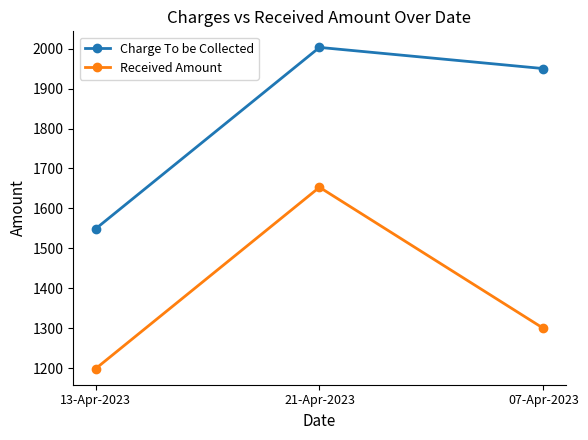

The value of Received Amount at 13-Apr-2023 is 615. True or false?

False